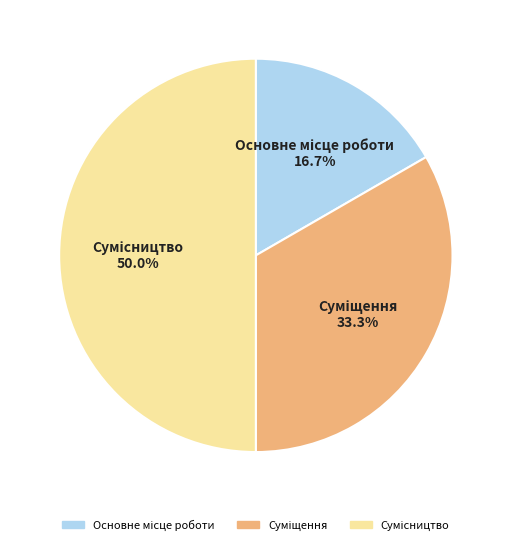

What percentage is NOT represented by Основне місце роботи?

83.3%